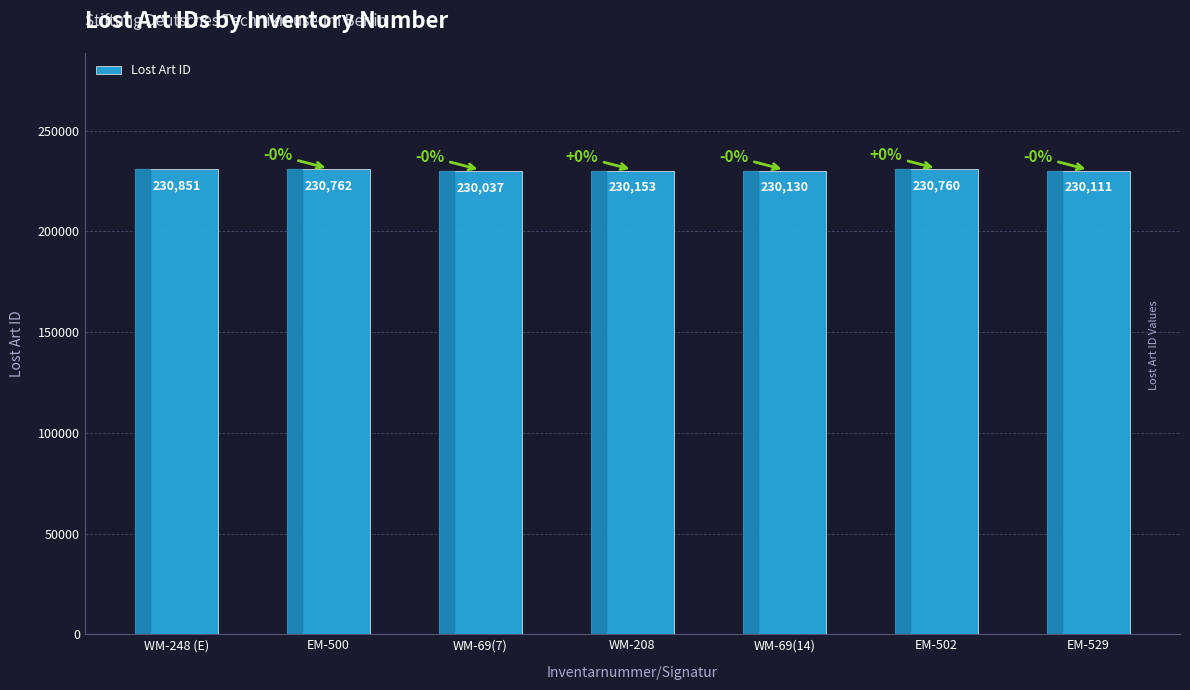

How many data points does each series have?

7